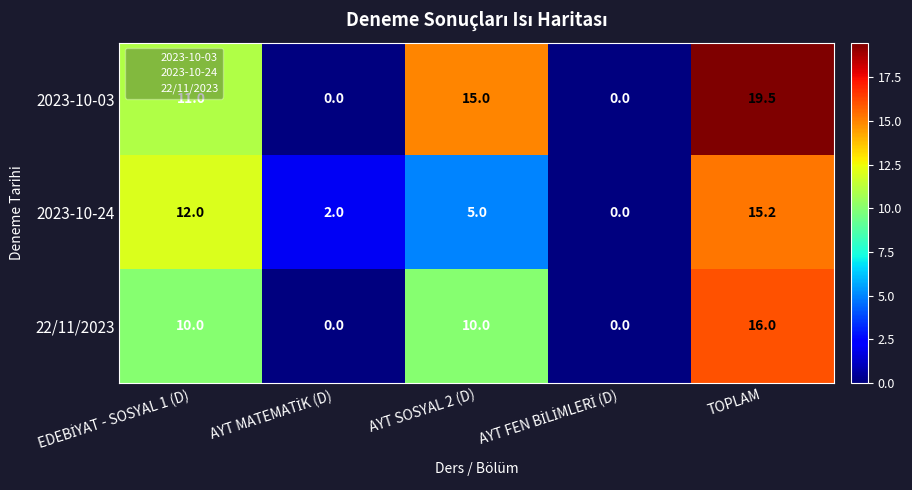

Count the number of data series in this chart.

3